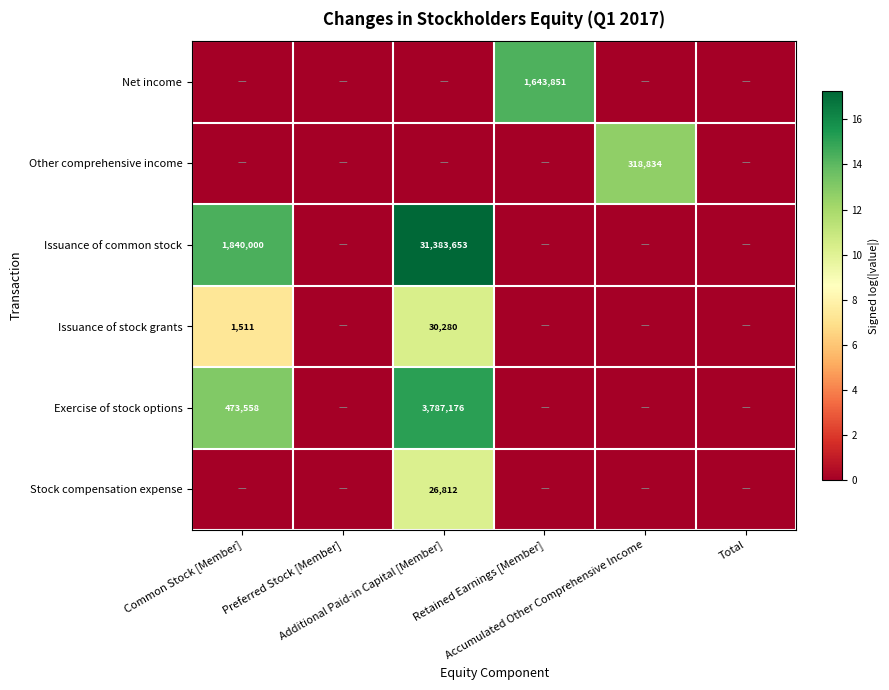

The Net income series shows 14.3 at Retained Earnings [Member]. True or false?

True